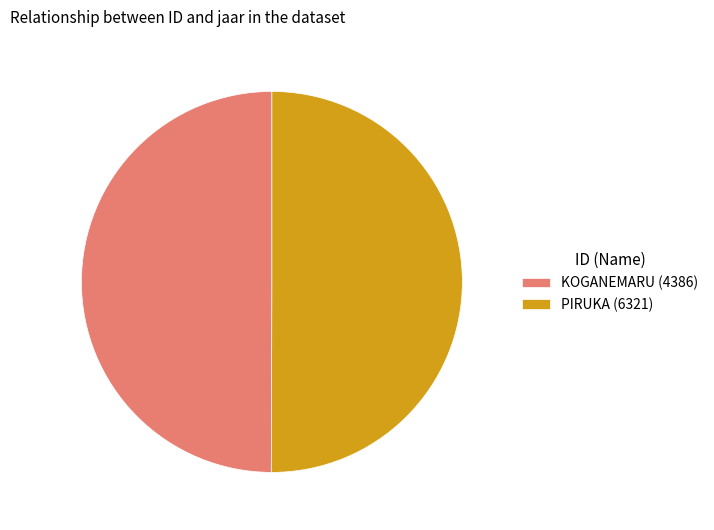

Do KOGANEMARU (4386) and PIRUKA (6321) together represent more than half of the pie?

Yes